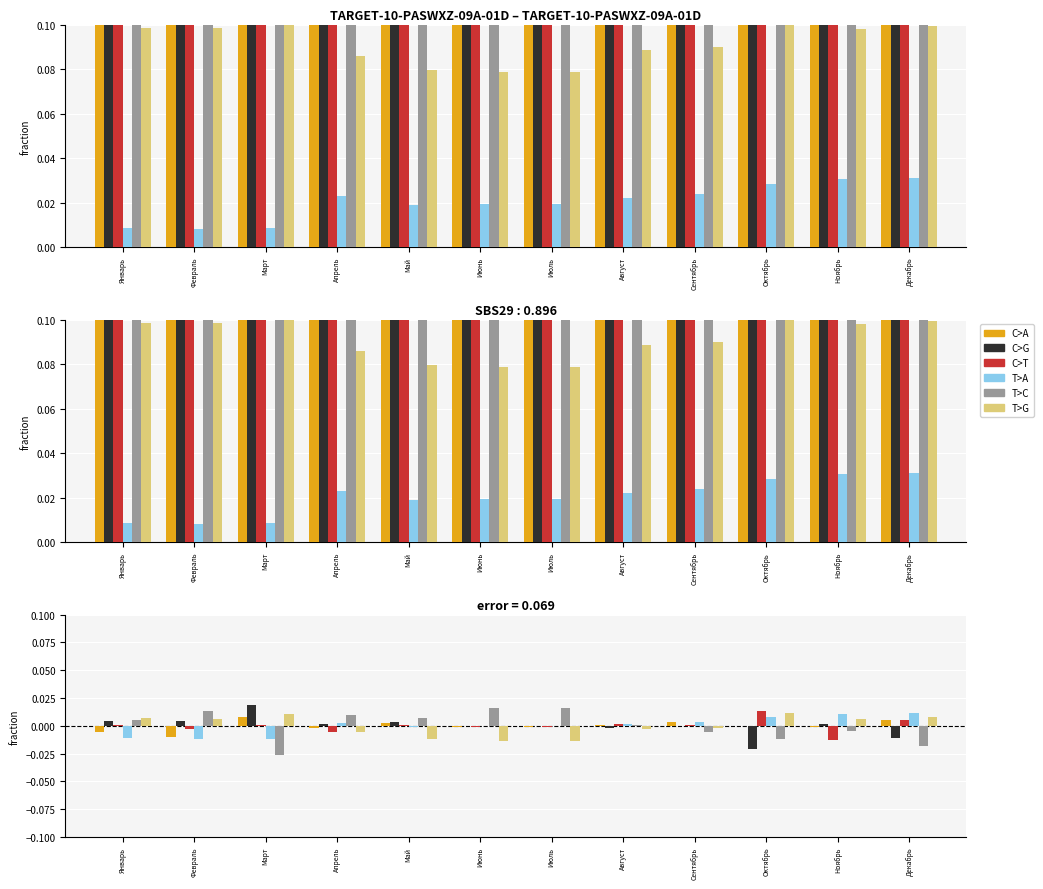

At which category does the chart reach its peak across all series?

Март